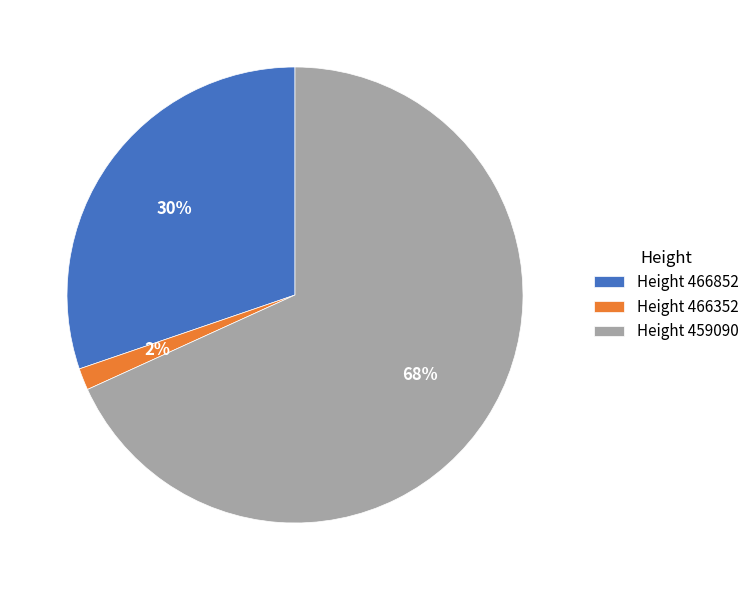

To the nearest percent, what is the combined percentage of Height 459090 and Height 466352?

70%